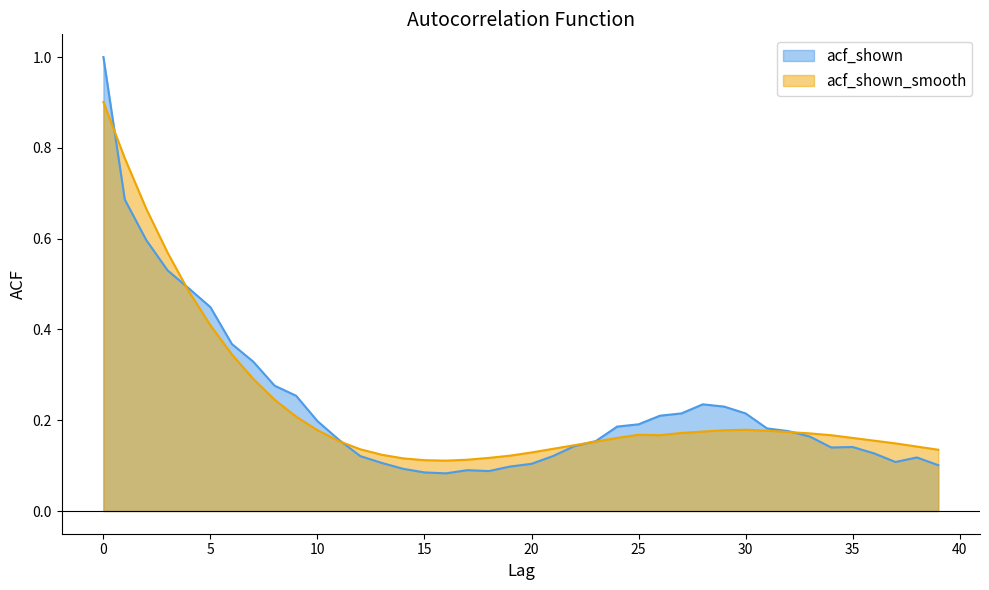

How many lines are shown in the chart?

2